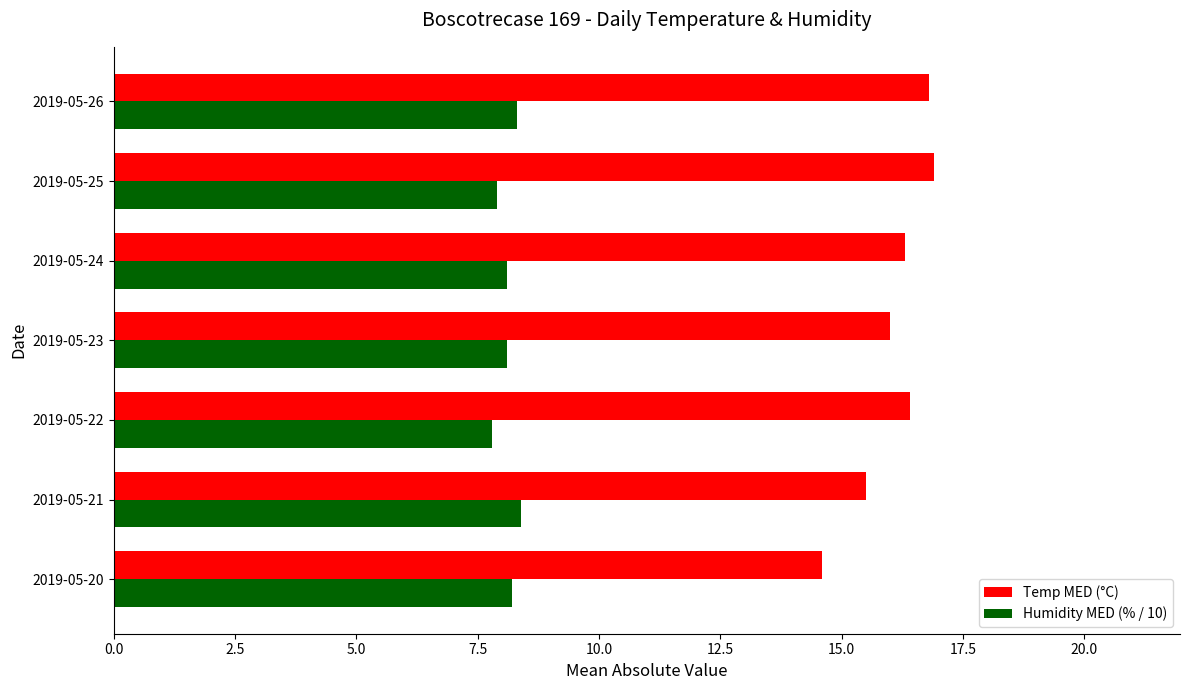

At how many categories does at least one series exceed 14?

7